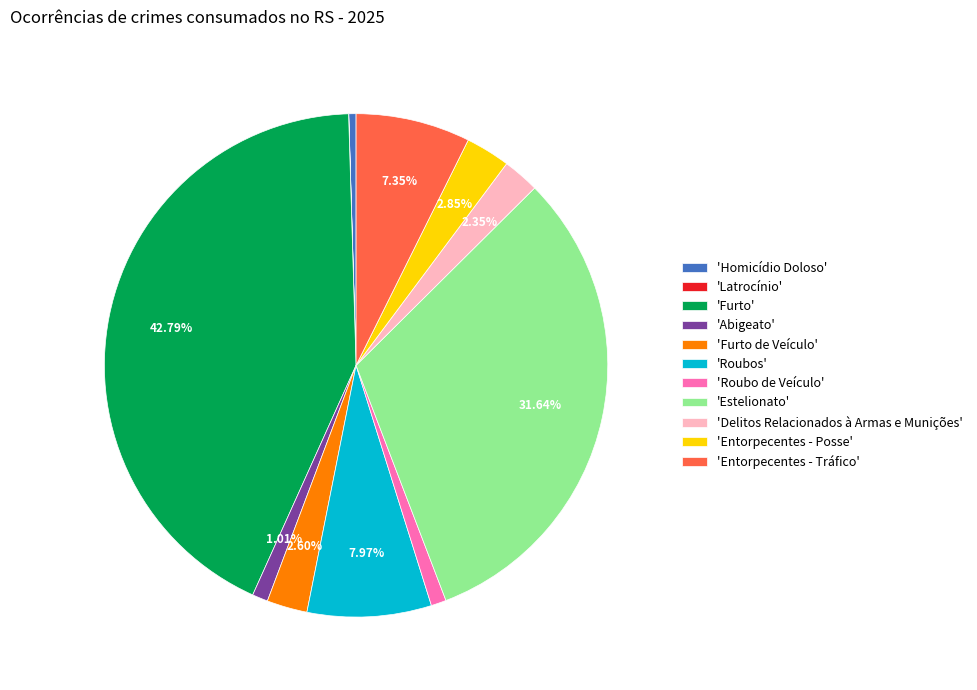

Which category has the biggest portion of the pie?

'Furto'